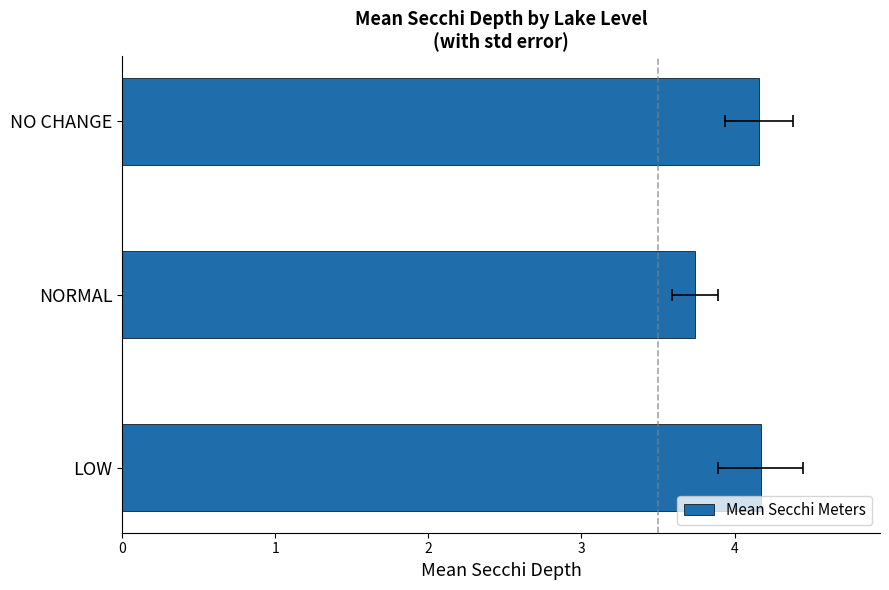

How many series are shown in this chart?

1